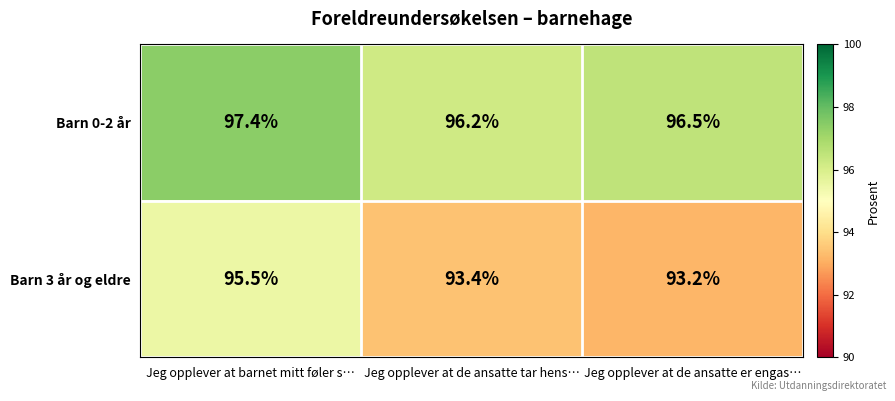

What is the maximum value for Barn 0-2 år?

97.4